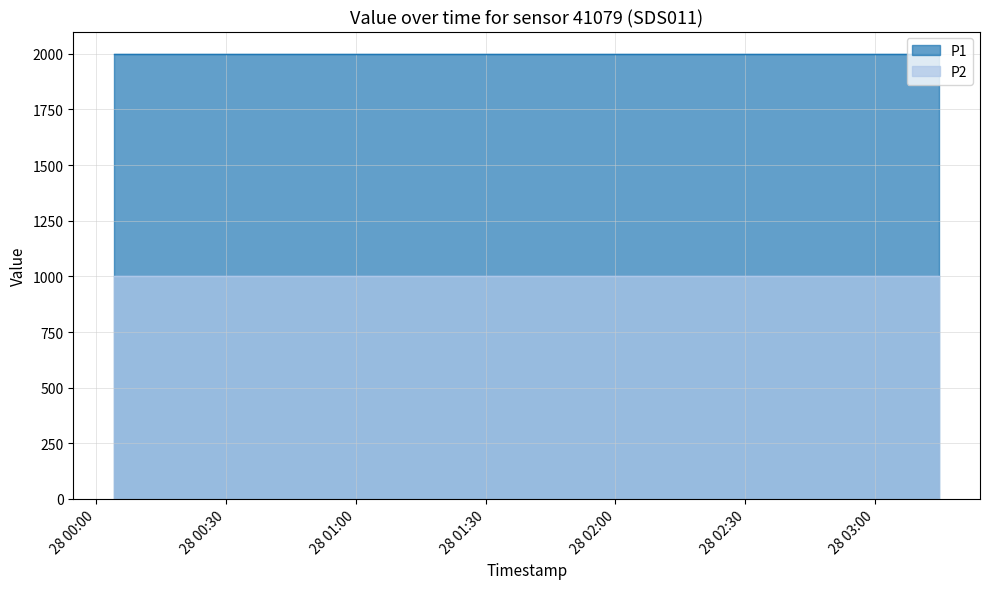

Which category has the highest value in the P1 series?

2023-05-28T00:04:18